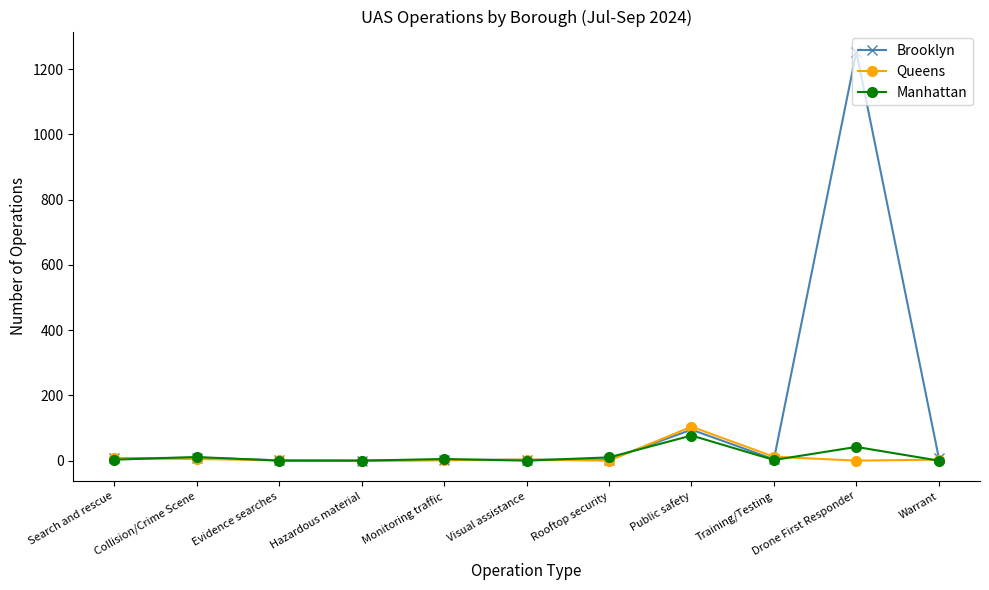

How many series are shown in this chart?

3